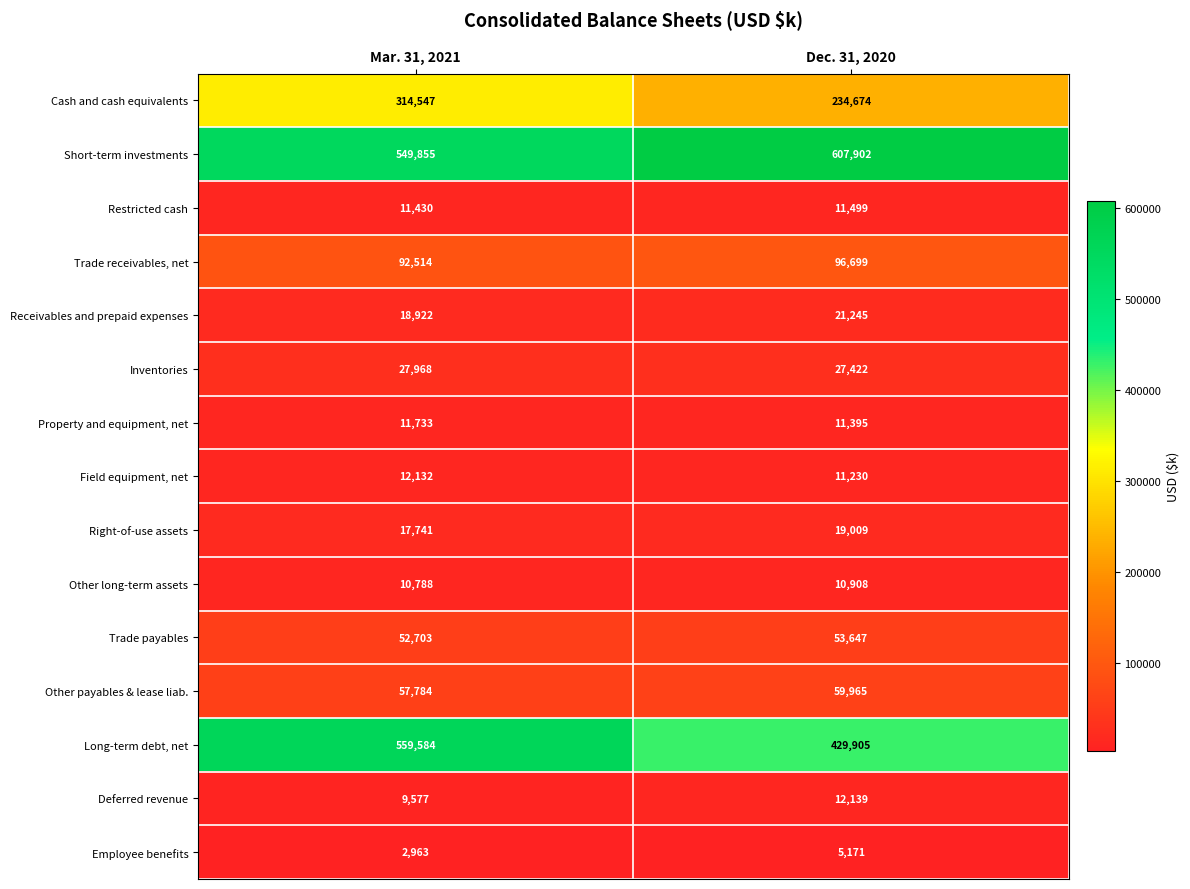

What is the minimum value for Right-of-use assets?

17741